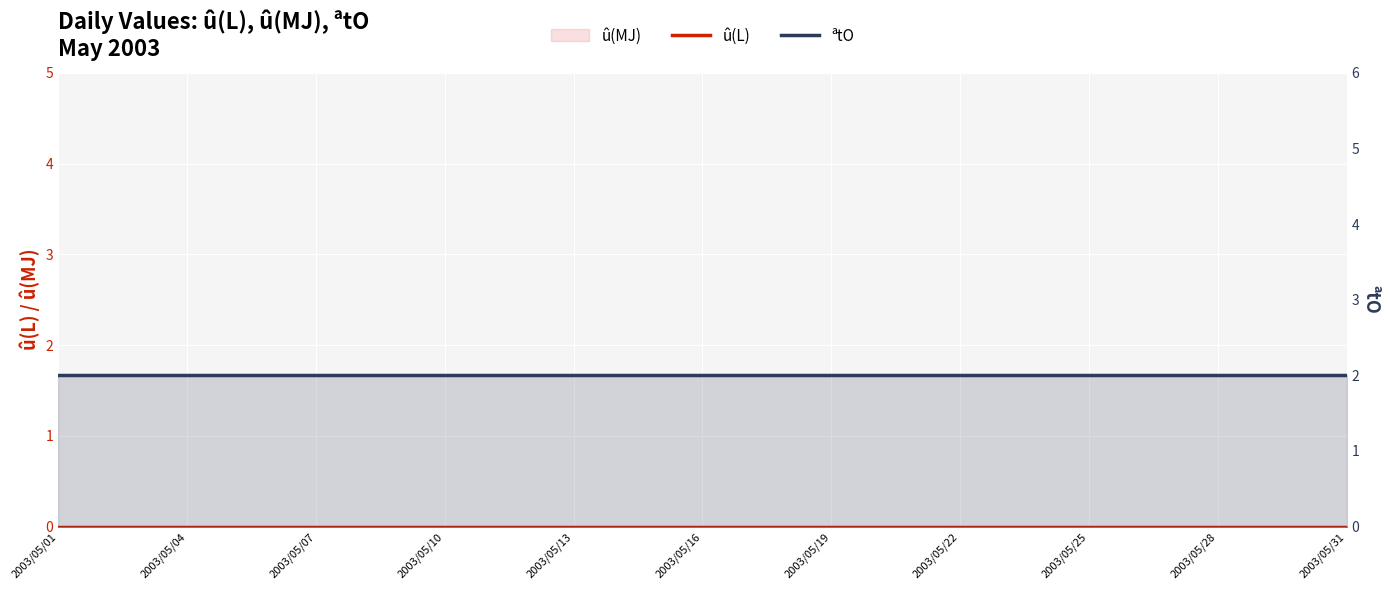

Which series has the largest total across all categories?

ªtO